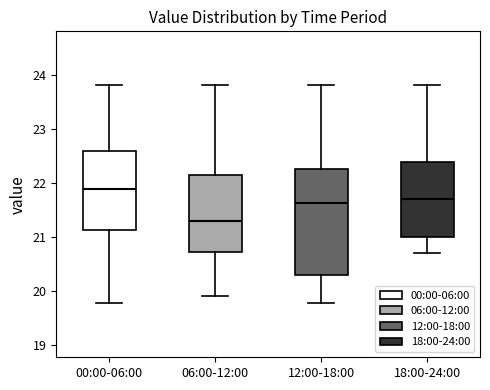

Reading left to right, read every box against the y-axis: the position of its median line, the range the box covers, and the ends of its whiskers. The values are not printed on the chart, so give them approximately, as read against the axis.

00:00-06:00: median 21.9, box 21.1 to 22.6, whiskers 19.8 to 23.8
06:00-12:00: median 21.3, box 20.7 to 22.1, whiskers 19.9 to 23.8
12:00-18:00: median 21.6, box 20.3 to 22.2, whiskers 19.8 to 23.8
18:00-24:00: median 21.7, box 21.0 to 22.4, whiskers 20.7 to 23.8